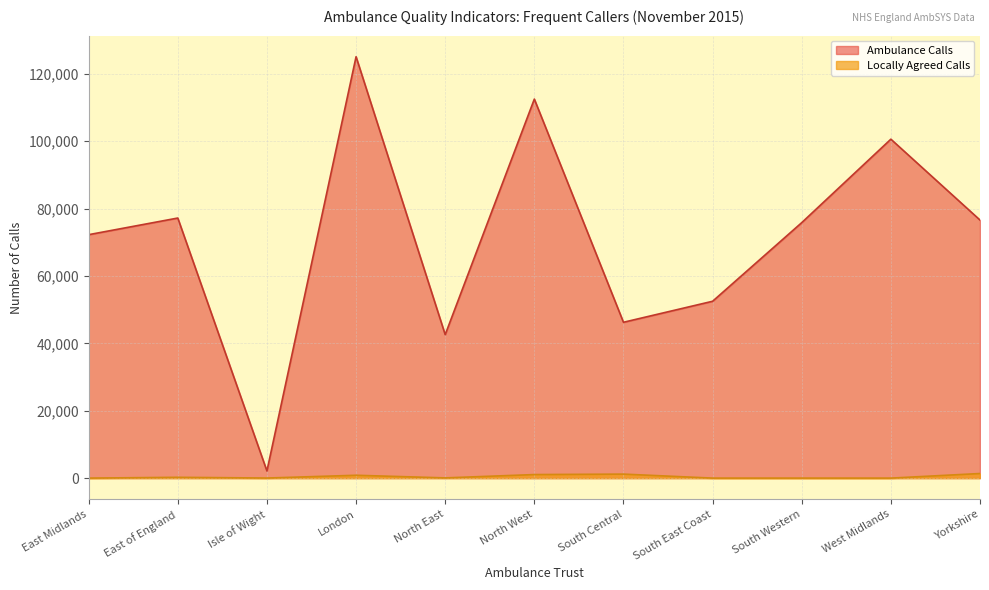

How many series are shown in this chart?

2